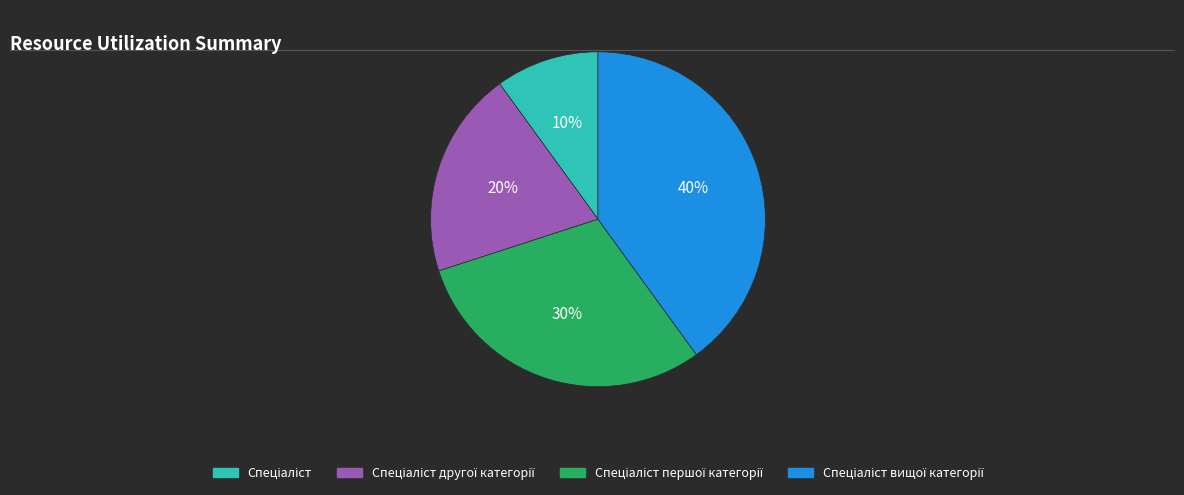

To the nearest percent, what is the average slice percentage?

25%